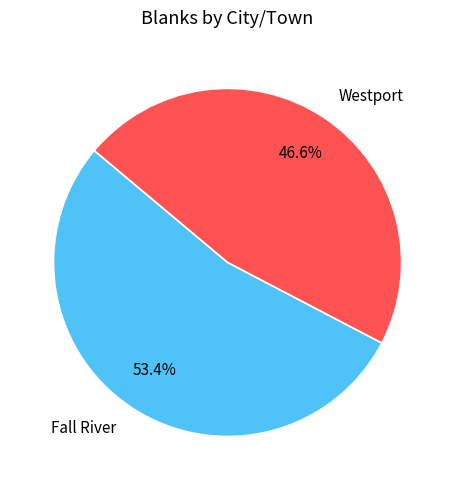

True or false: Westport accounts for 36% of the total.

False